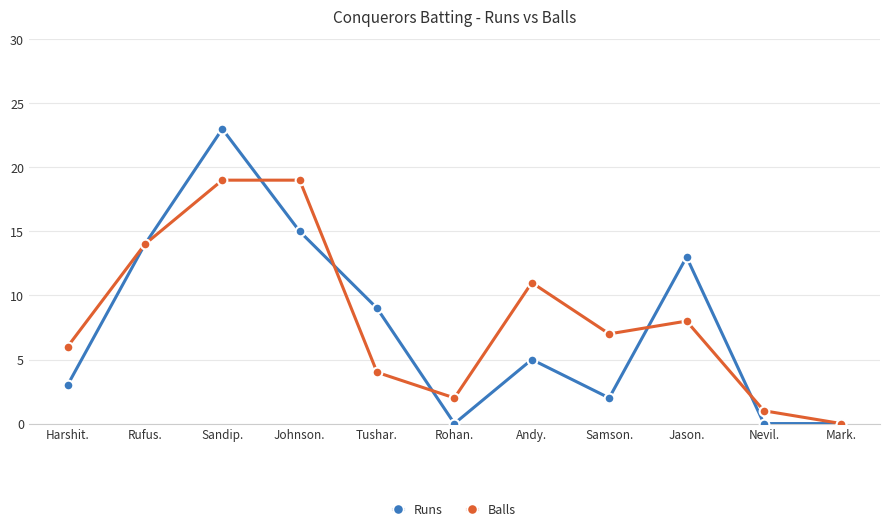

Where is Balls nearest to the value 9?

Jason.